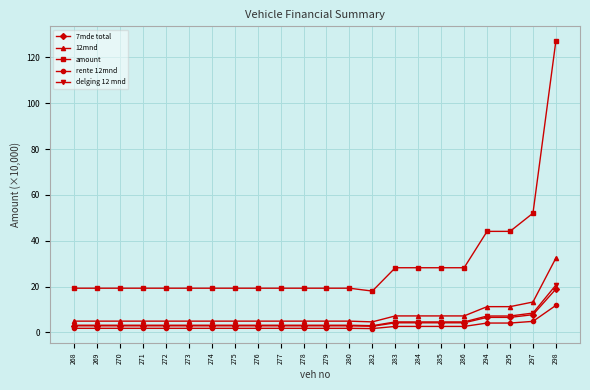

Where is amount nearest to the value 72?

297